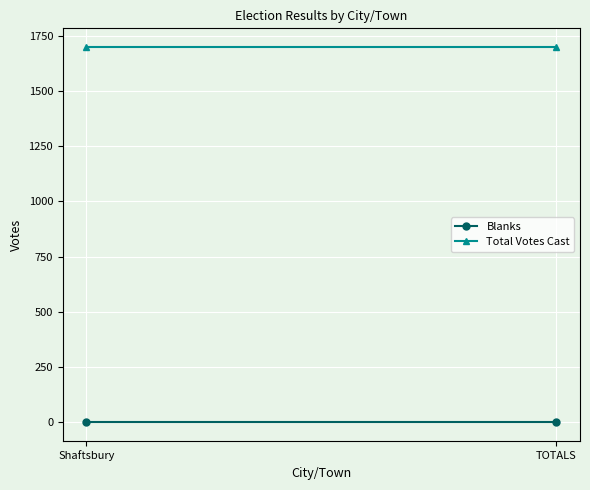

Is the value of Blanks at Shaftsbury greater than the value of Total Votes Cast at TOTALS?

No